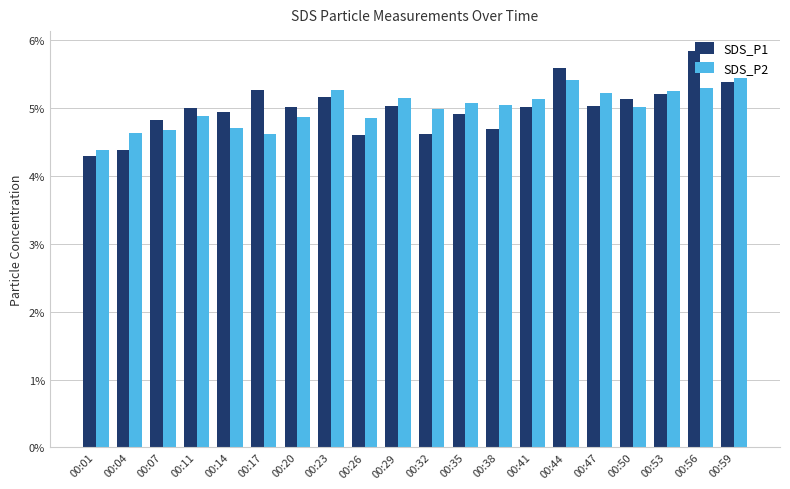

The SDS_P2 series shows 4.7 at 00:07. True or false?

True